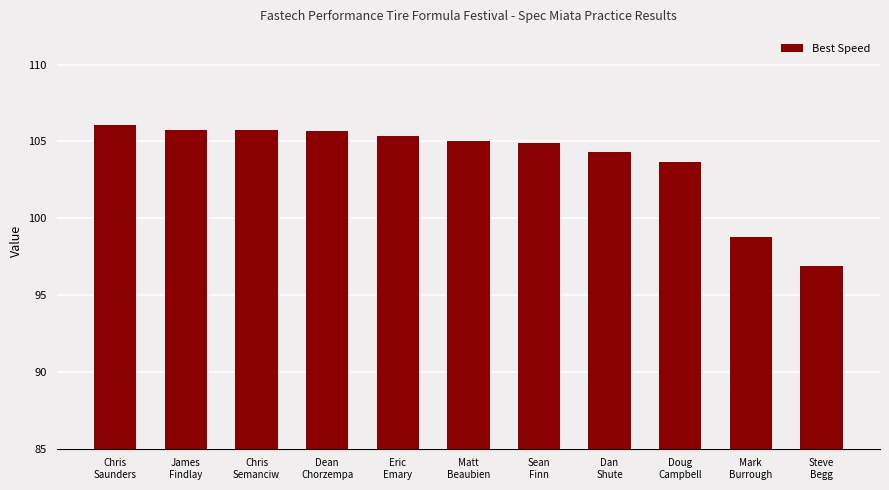

What is the minimum value shown in the chart?

96.9